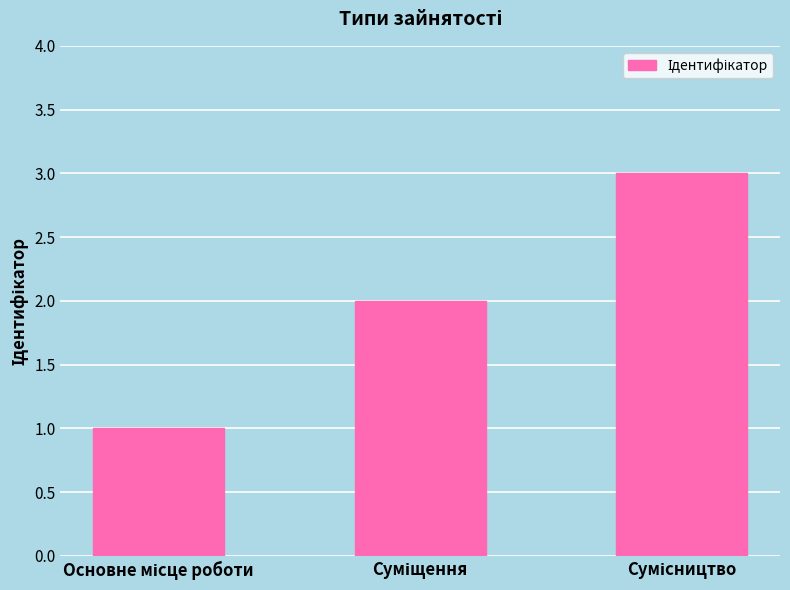

What is the maximum value shown in the chart?

3